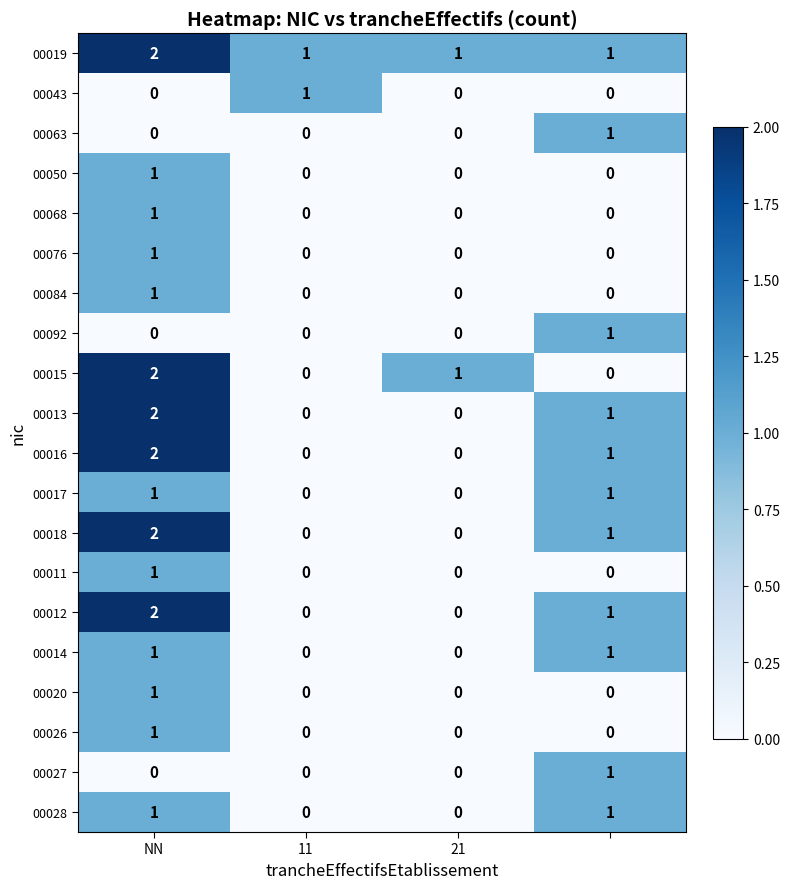

Which series has the largest total across all categories?

00019